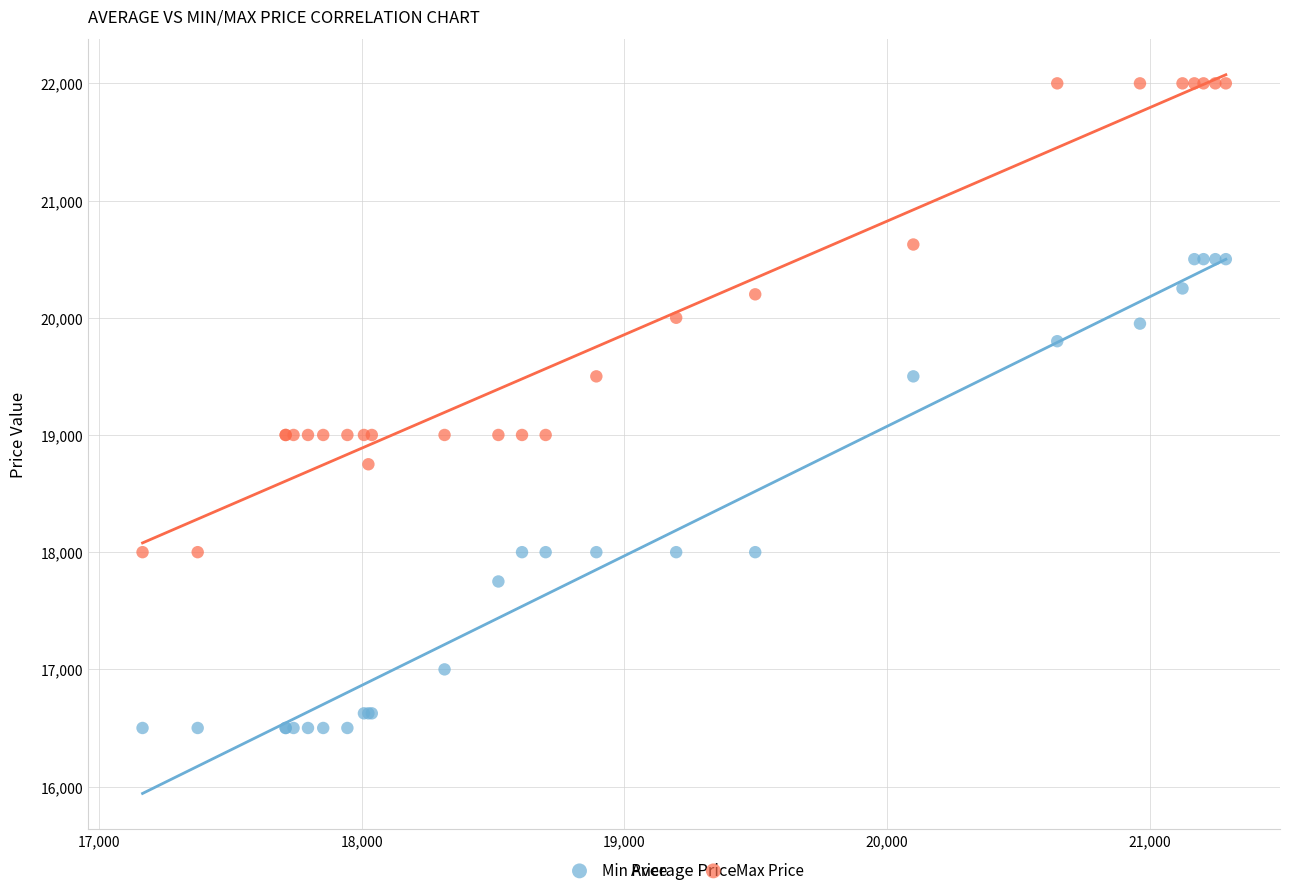

What are all the series names shown in the legend?

Min Price, Max Price